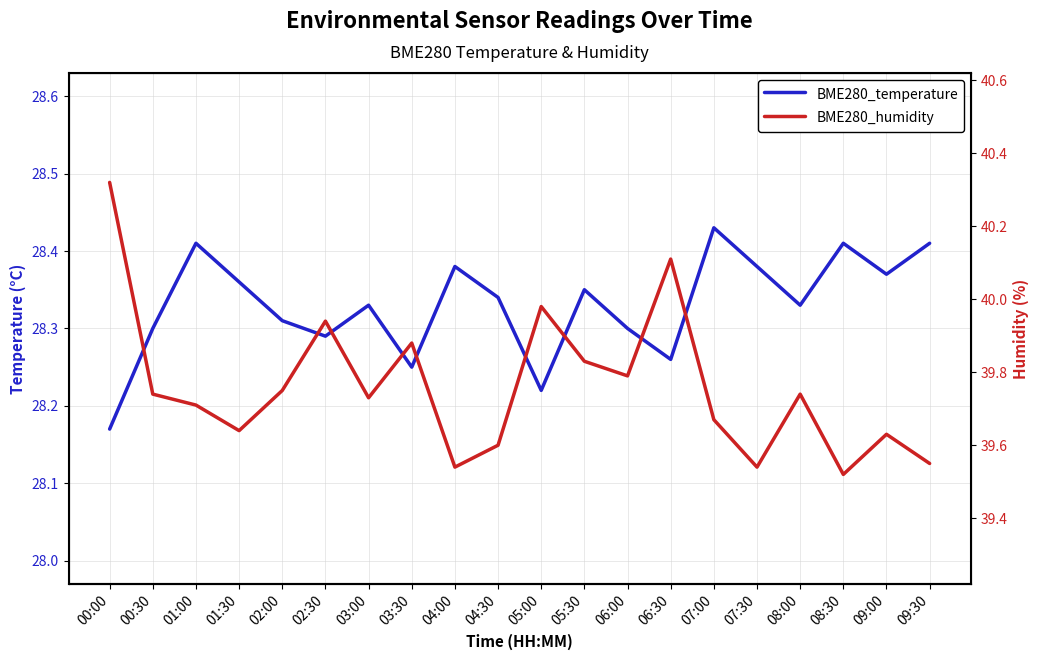

Rank the categories by BME280_humidity value from lowest to highest.

08:30, 04:00, 07:30, 09:30, 04:30, 09:00, 01:30, 07:00, 01:00, 03:00, 00:30, 08:00, 02:00, 06:00, 05:30, 03:30, 02:30, 05:00, 06:30, 00:00